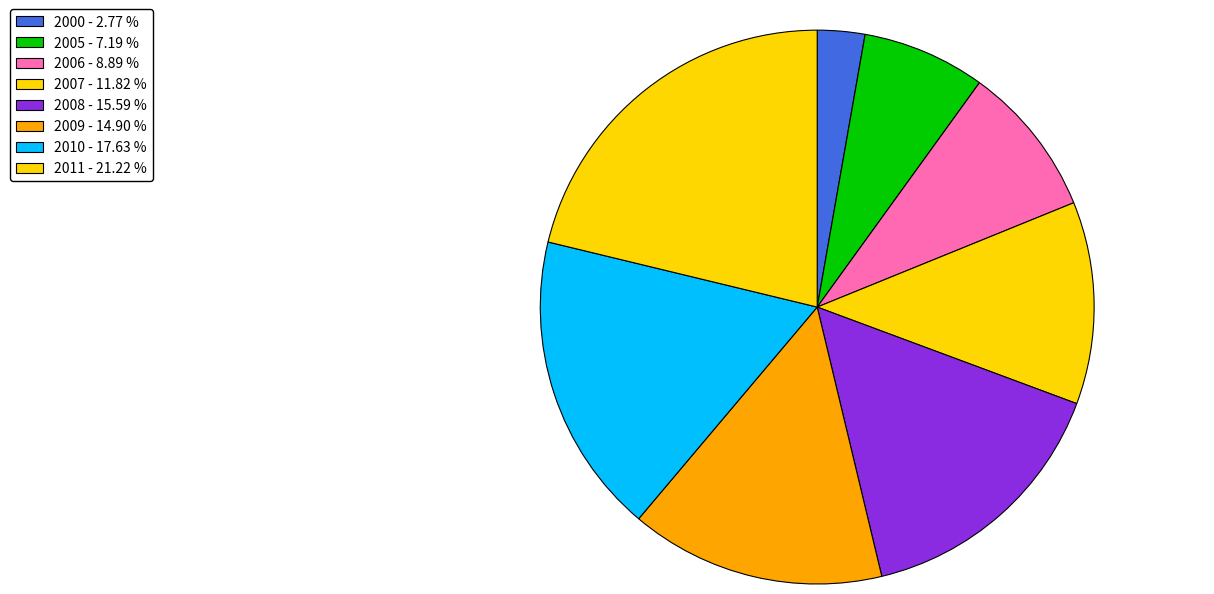

What portion of the pie excludes 2009?

85.1%